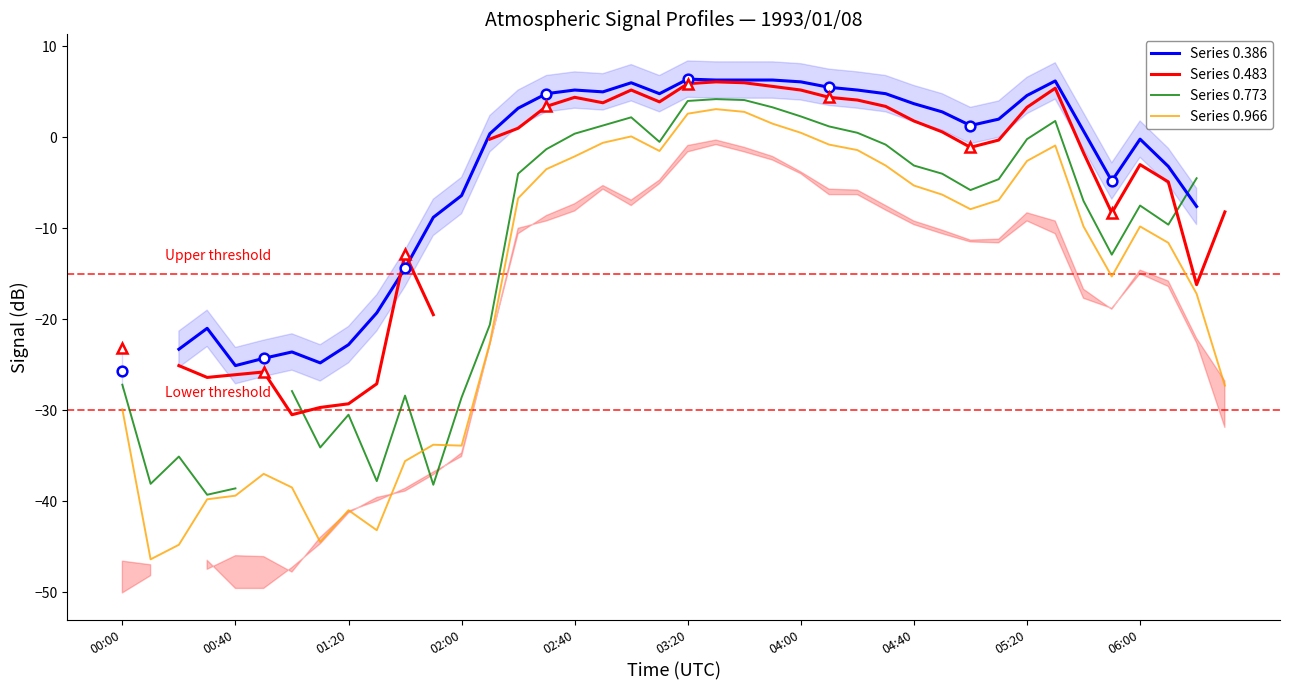

How many values in the Series 0.483 series exceed 0?

18